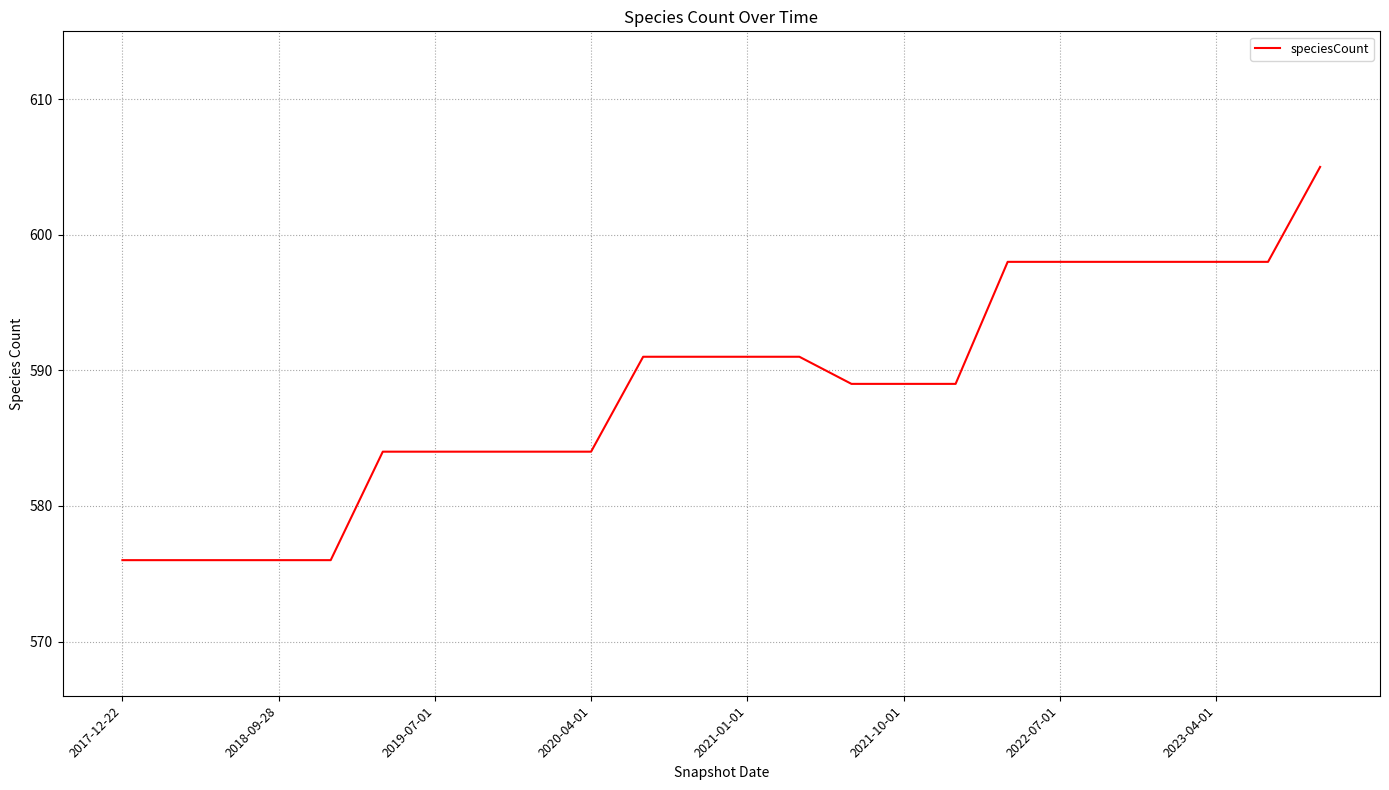

What is the maximum value shown in the chart?

605